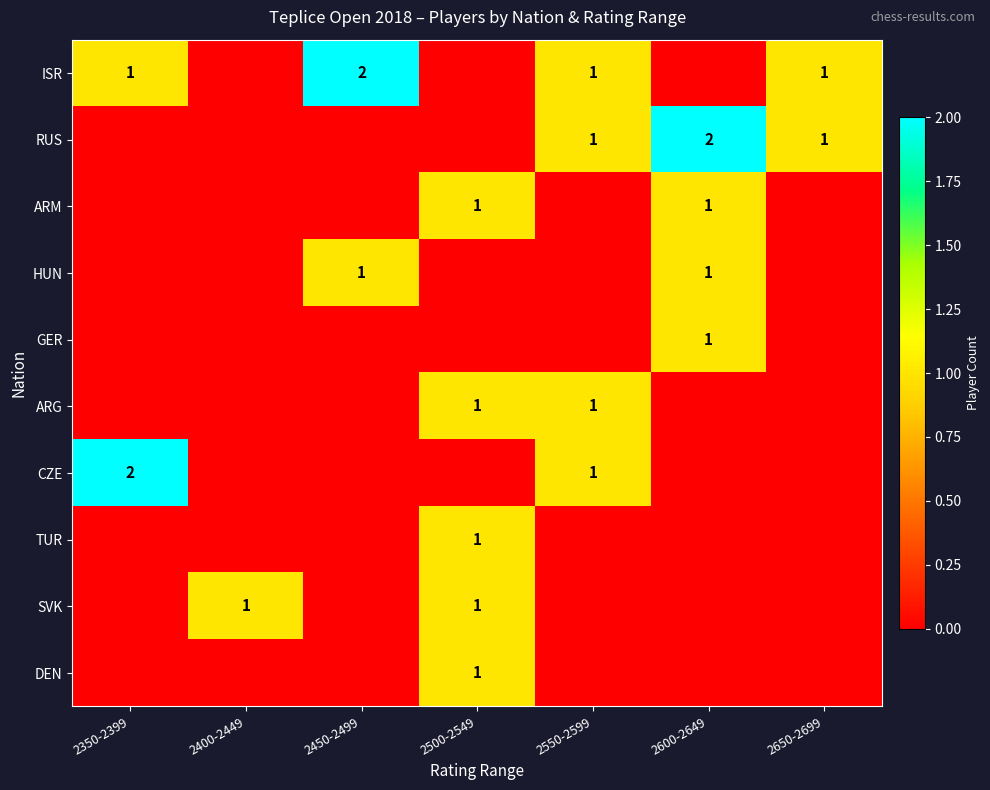

At which label is ISR closest to 1?

2350-2399